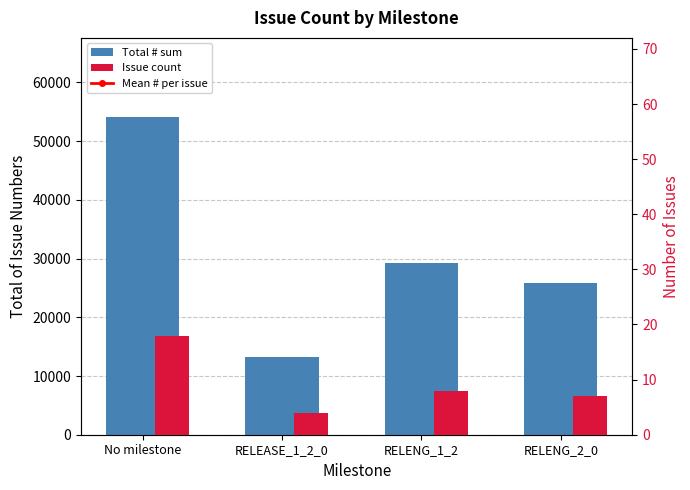

What is the difference between the maximum and minimum values in the Issue count series?

14